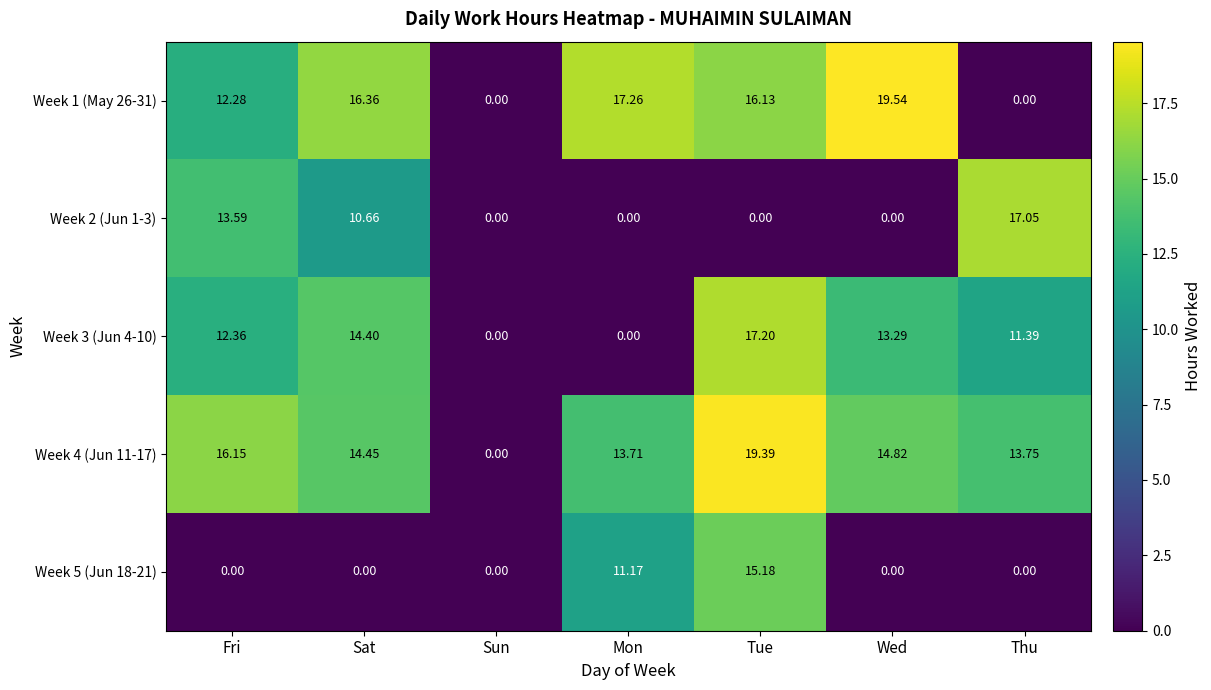

Is the value of Week 3 (Jun 4-10) at Thu greater than the value of Week 1 (May 26-31) at Fri?

No